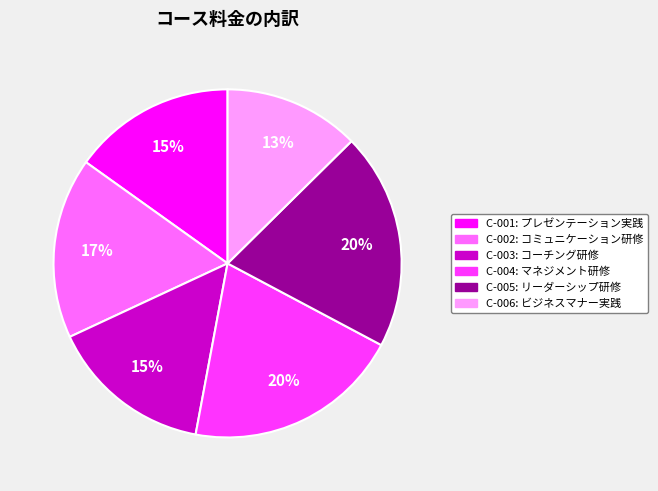

Is the sum of C-004 and C-006 greater than half?

No